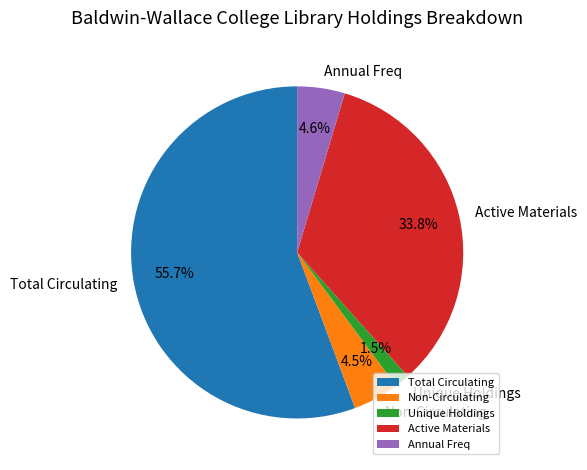

What percentage is NOT represented by Non-Circulating?

95.5%